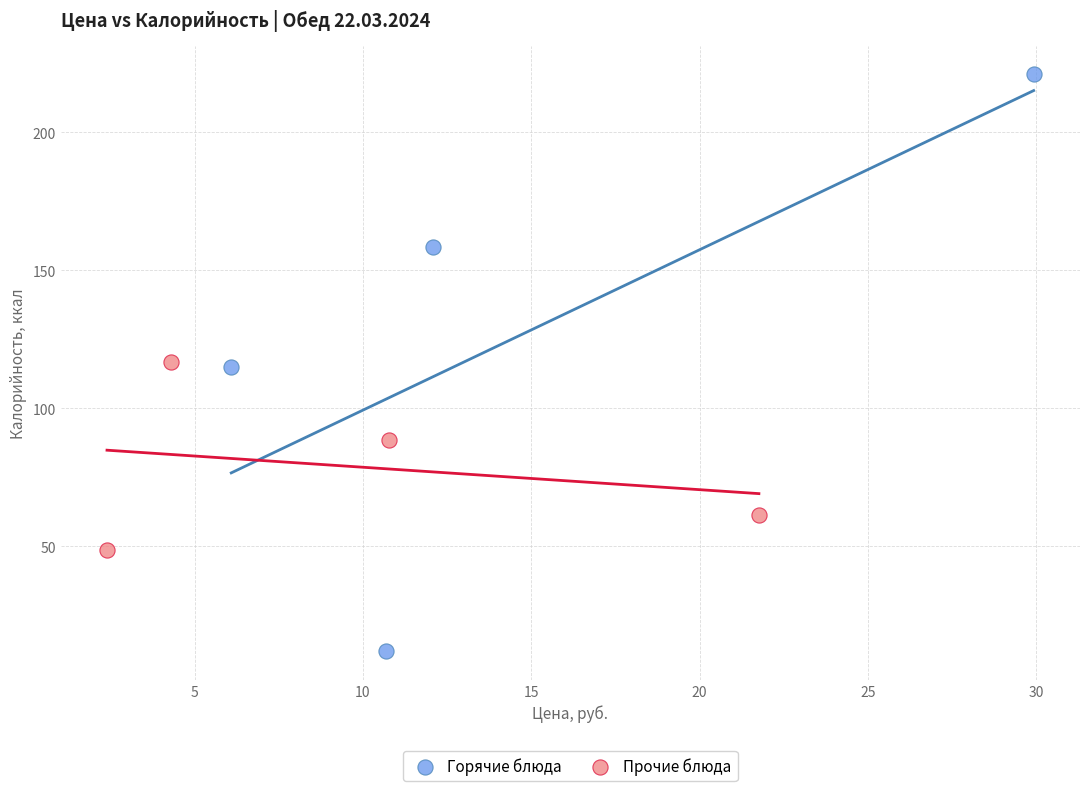

Which series reaches the minimum Y coordinate?

Горячие блюда